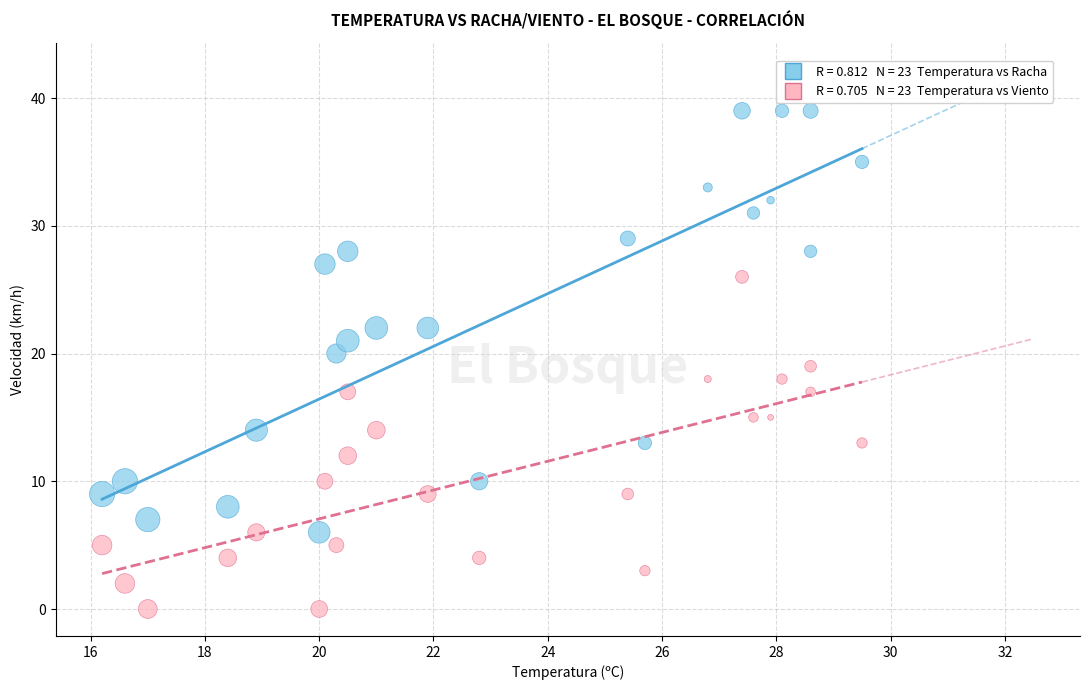

How many data points are displayed?

46